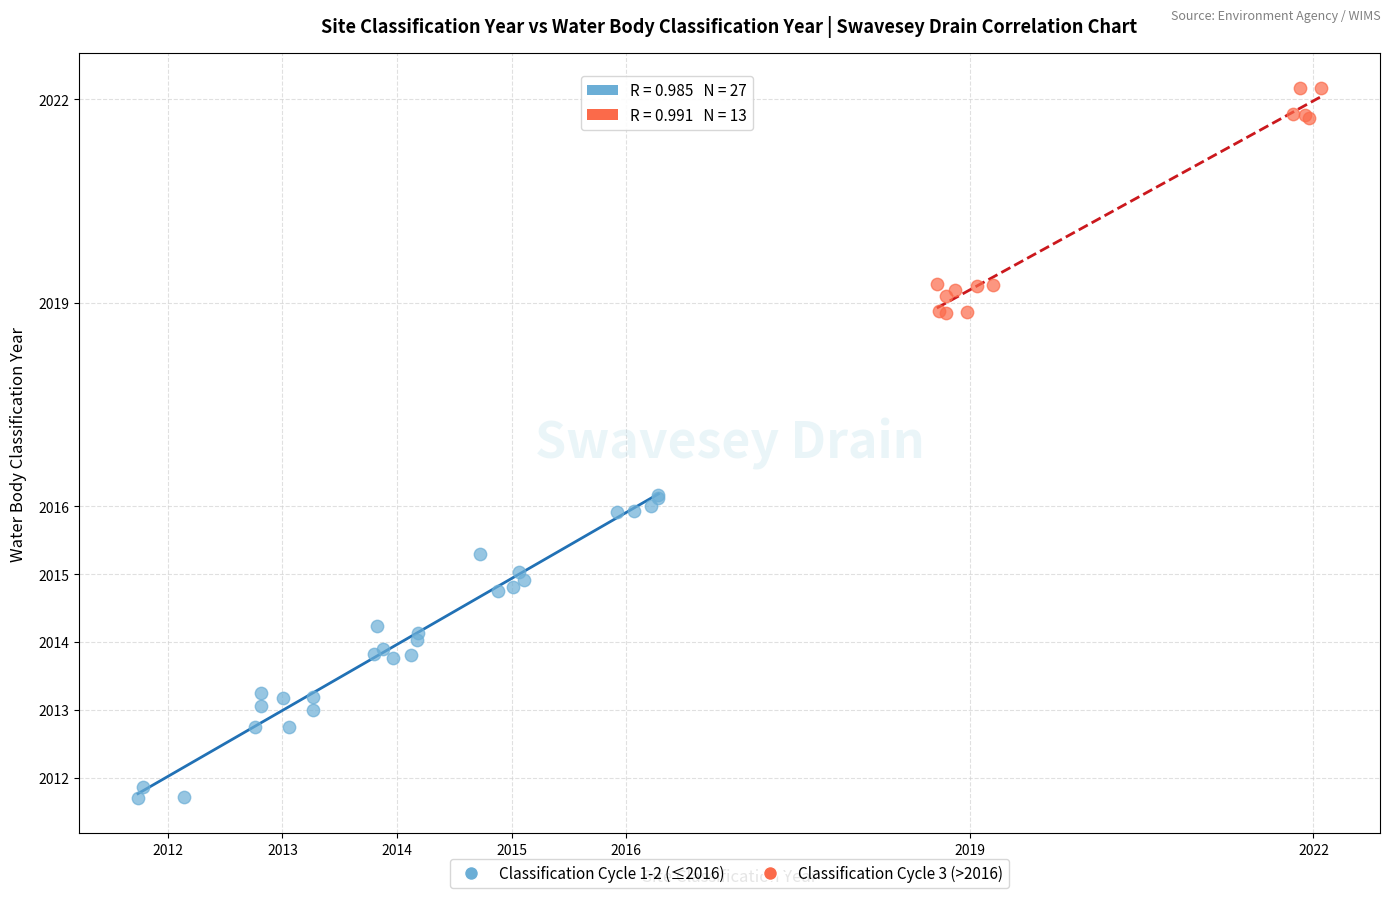

Which series has the widest spread of Y values?

Classification Cycle 1-2 (≤2016)